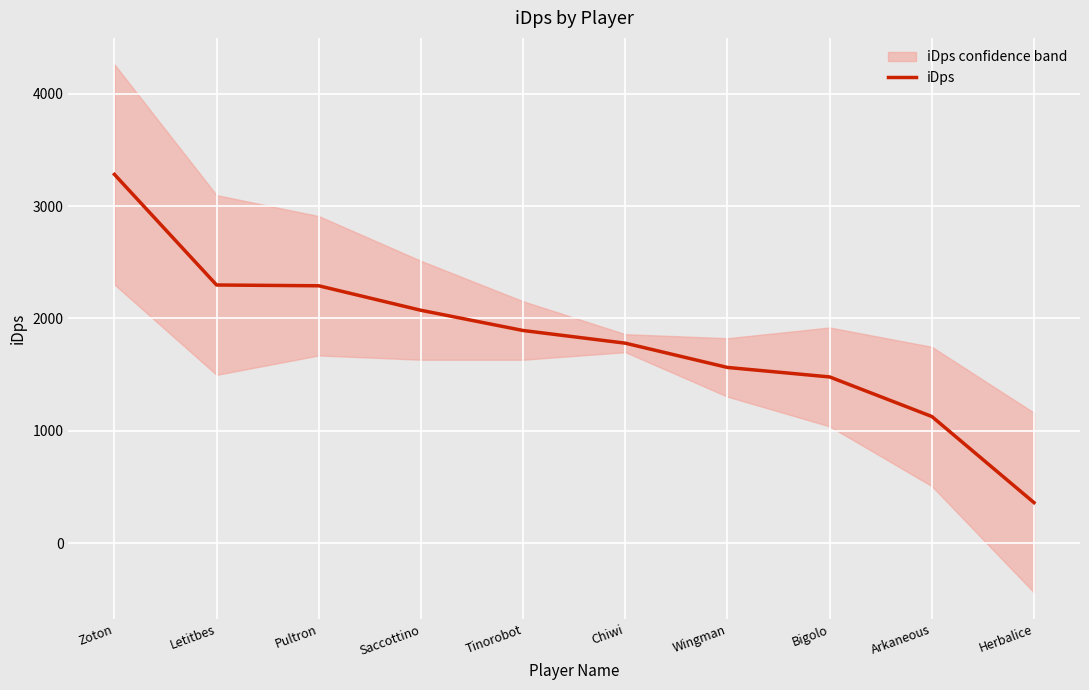

What is the ratio of the value at Letitbes to the value at Herbalice?

6.4